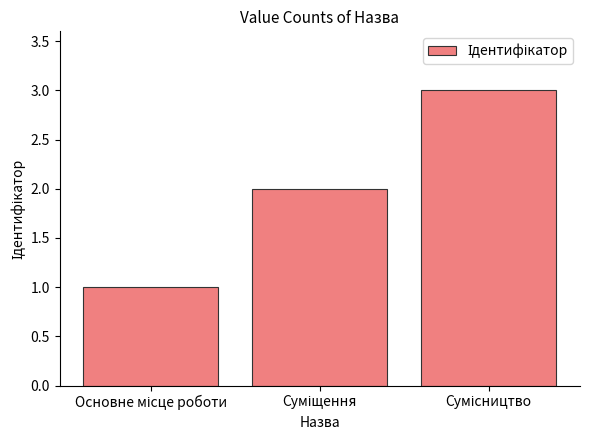

What is the sum of all values?

6